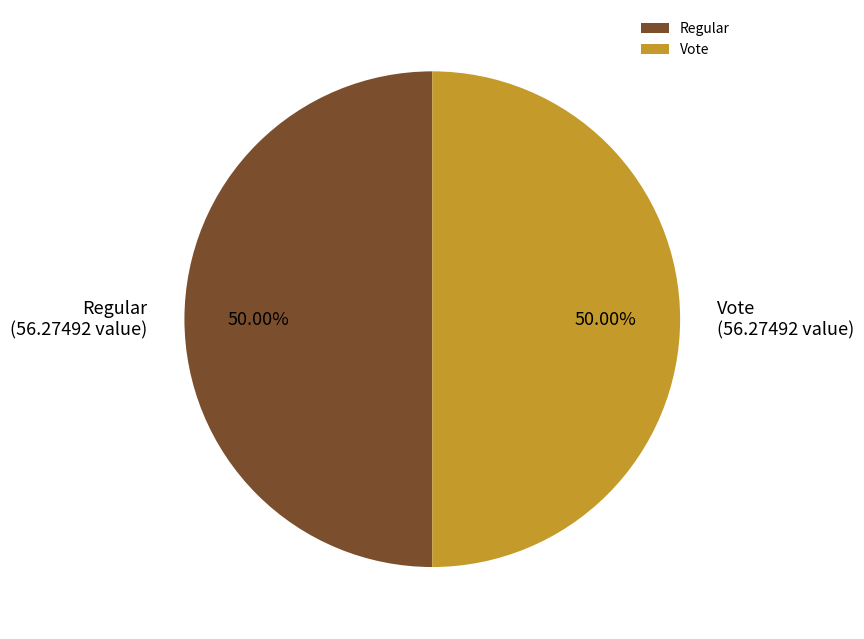

What is the ratio of the value at Regular to the value at Vote?

1.0